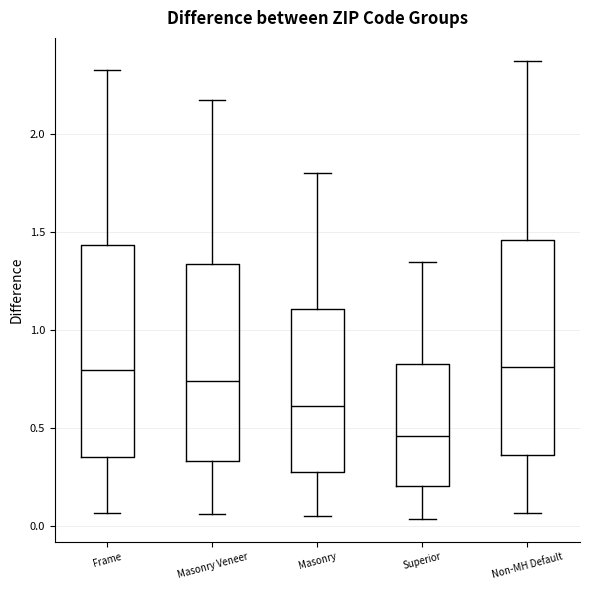

Reading left to right, read every box against the y-axis: the position of its median line, the range the box covers, and the ends of its whiskers. The values are not printed on the chart, so give them approximately, as read against the axis.

Frame: median 0.80, box 0.35 to 1.45, whiskers 0.05 to 2.35
Masonry Veneer: median 0.75, box 0.35 to 1.35, whiskers 0.05 to 2.15
Masonry: median 0.60, box 0.25 to 1.10, whiskers 0.05 to 1.80
Superior: median 0.45, box 0.20 to 0.85, whiskers 0.05 to 1.35
Non-MH Default: median 0.80, box 0.35 to 1.45, whiskers 0.05 to 2.35